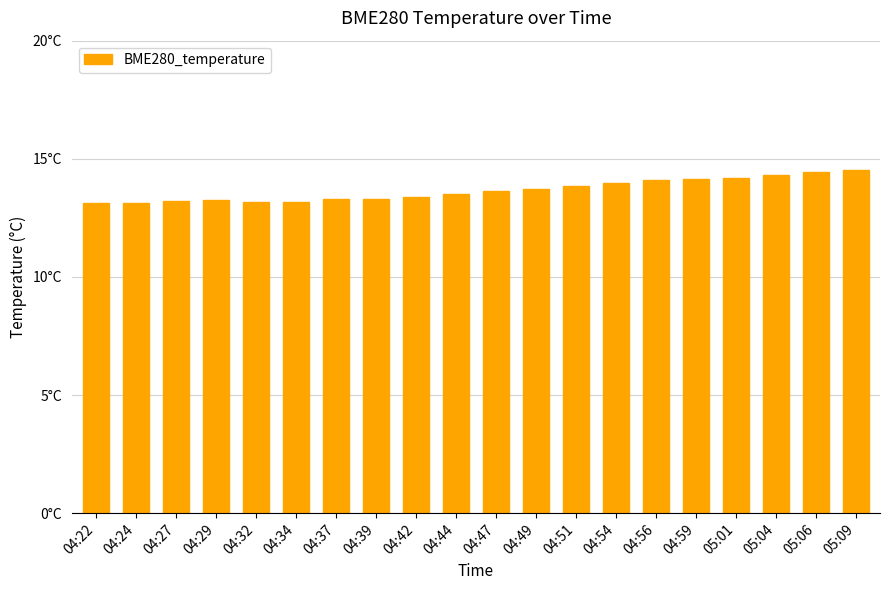

Which has a higher value, 05:04 or 04:42?

05:04